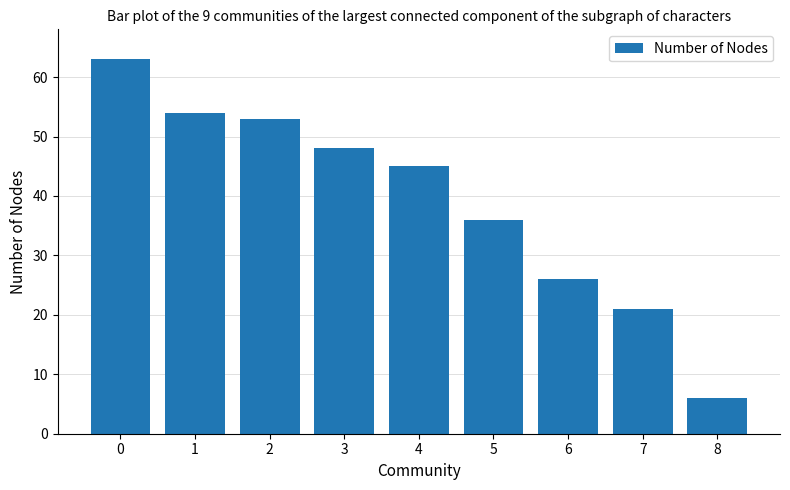

At which category does the chart reach its minimum across all series?

8